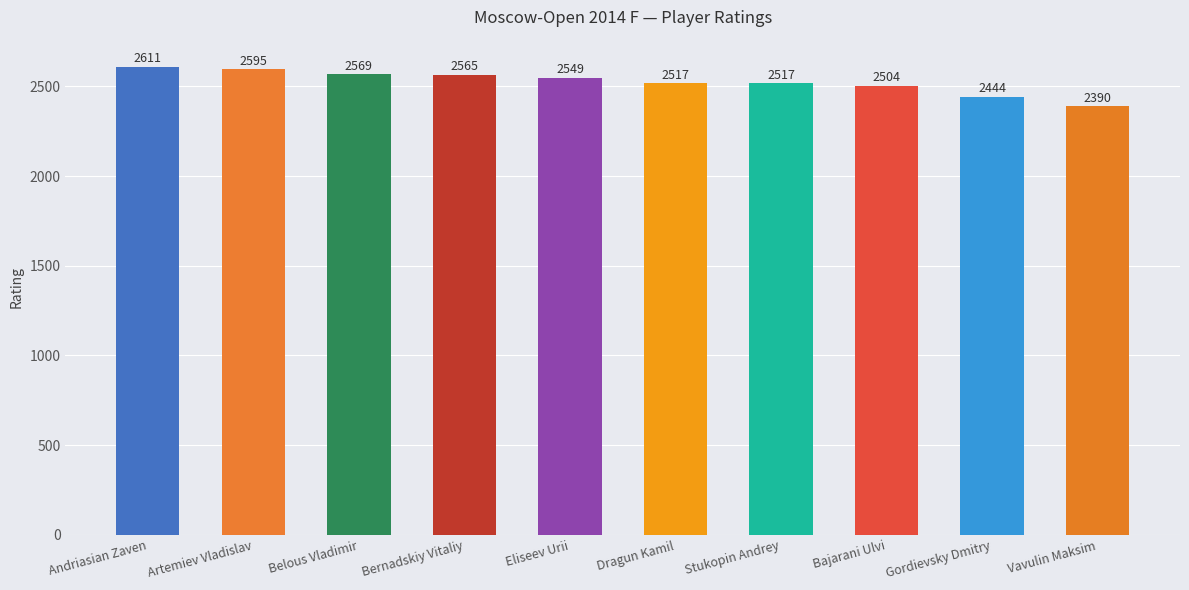

Reading left to right, list all the values displayed in this chart.

Andriasian Zaven=2611	Artemiev Vladislav=2595	Belous Vladimir=2569	Bernadskiy Vitaliy=2565	Eliseev Urii=2549	Dragun Kamil=2517	Stukopin Andrey=2517	Bajarani Ulvi=2504	Gordievsky Dmitry=2444	Vavulin Maksim=2390